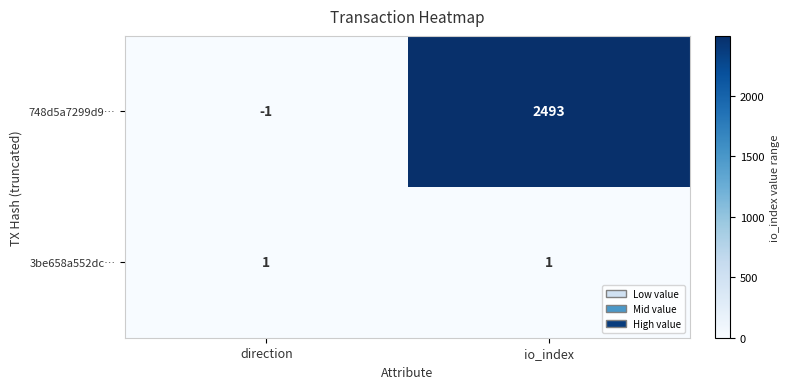

Which series has the largest total across all categories?

748d5a7299d9…